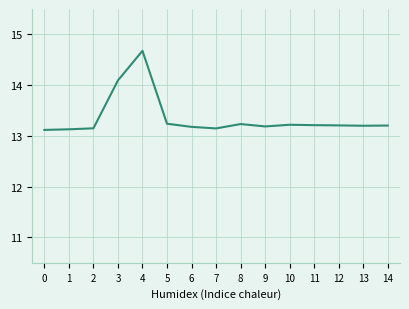

Is it true that the value at 10 is 22.6?

False